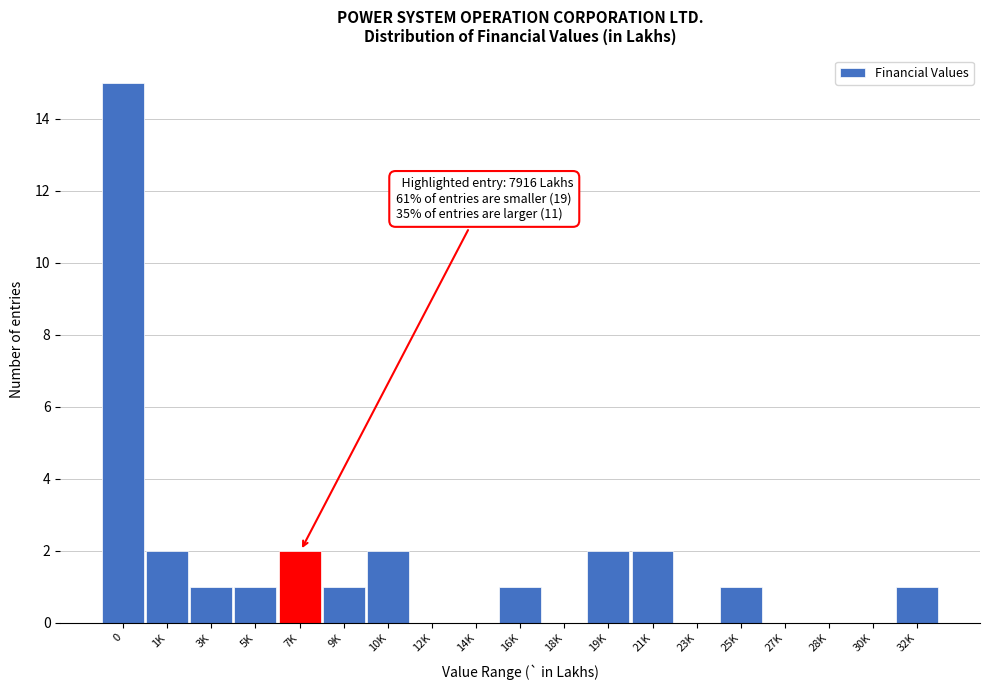

Approximately how many times larger is the value at 0 compared to 5K?

15.0